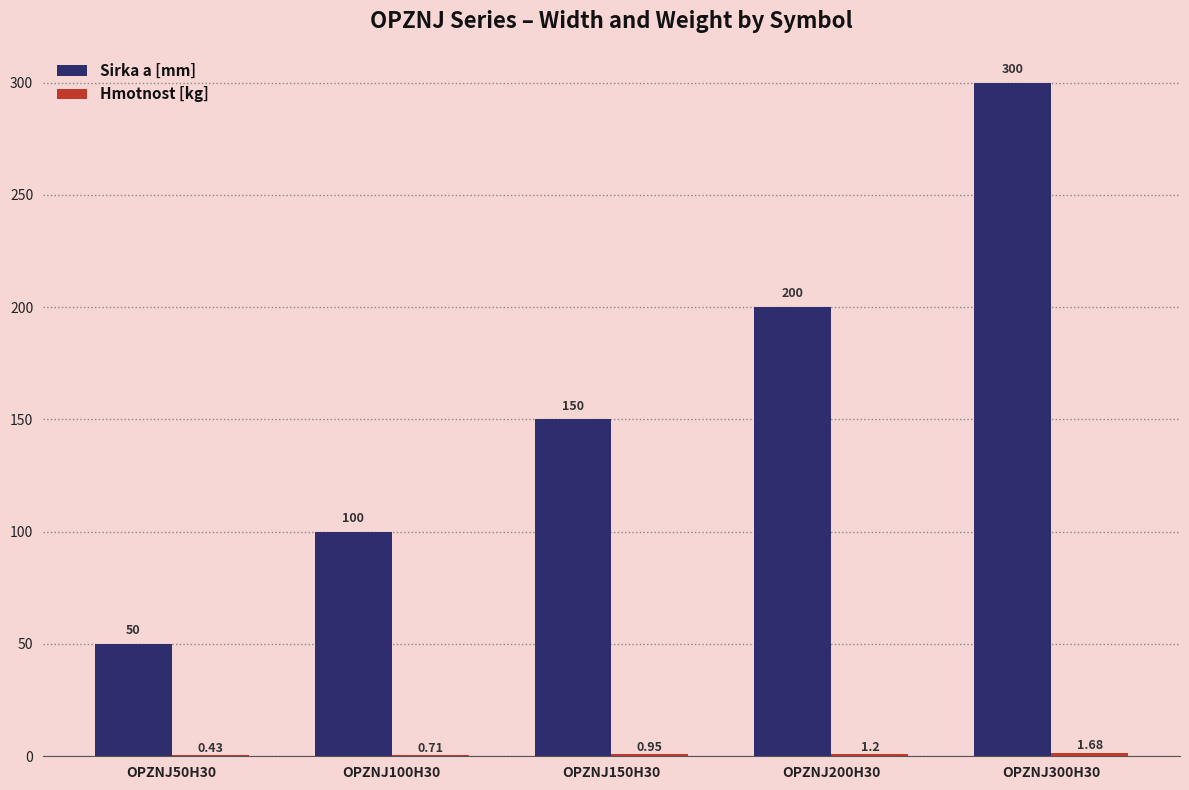

Which series has the largest total across all categories?

Sirka a [mm]